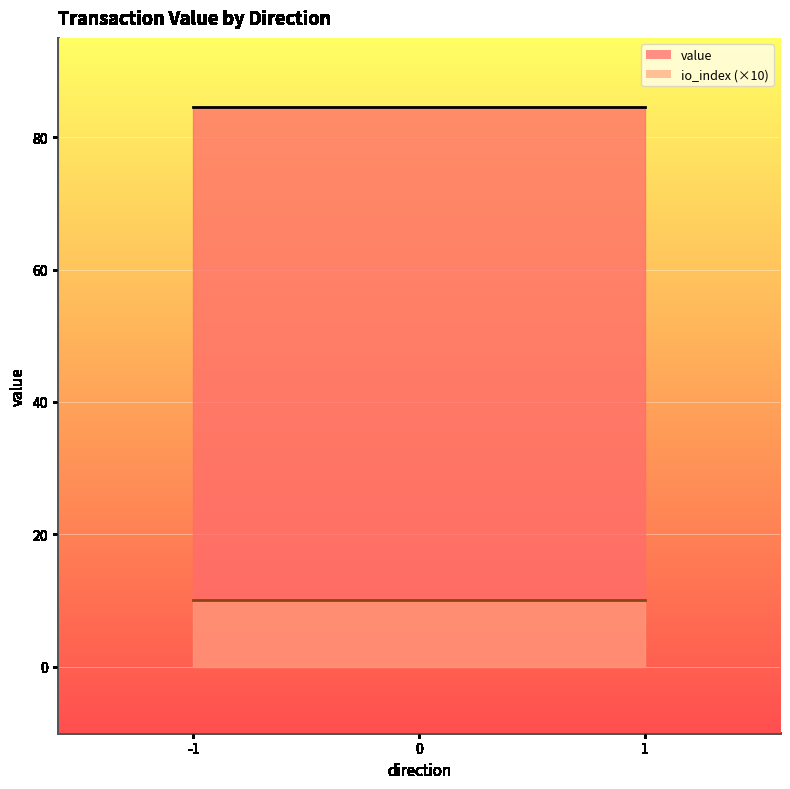

True or false: value and io_index intersect in this chart.

False